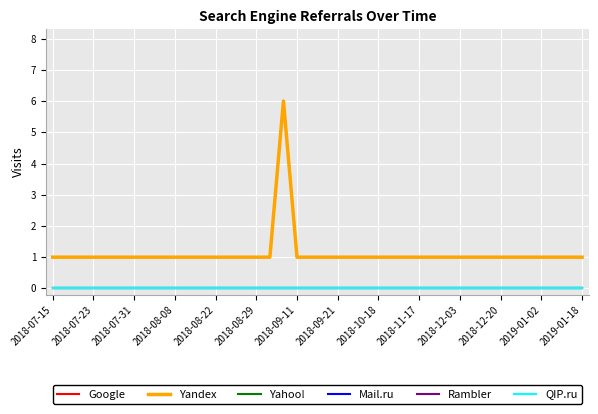

True or false: Mail.ru and Rambler cross at least once.

False